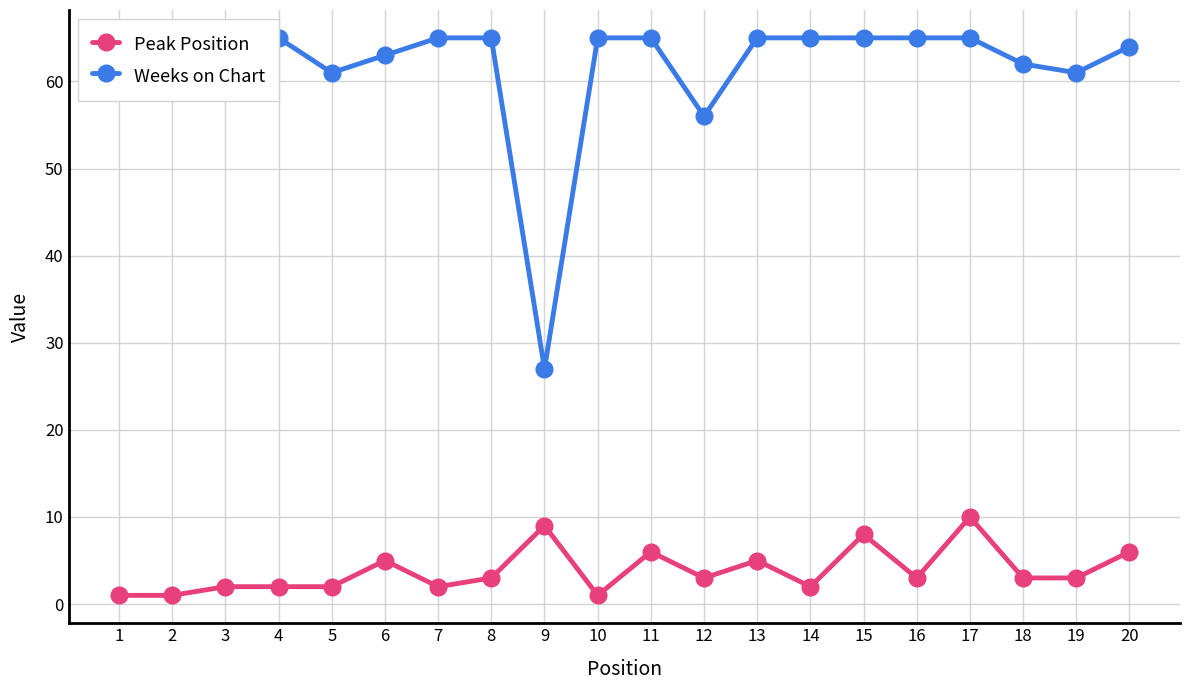

At which category does the chart reach its minimum across all series?

1